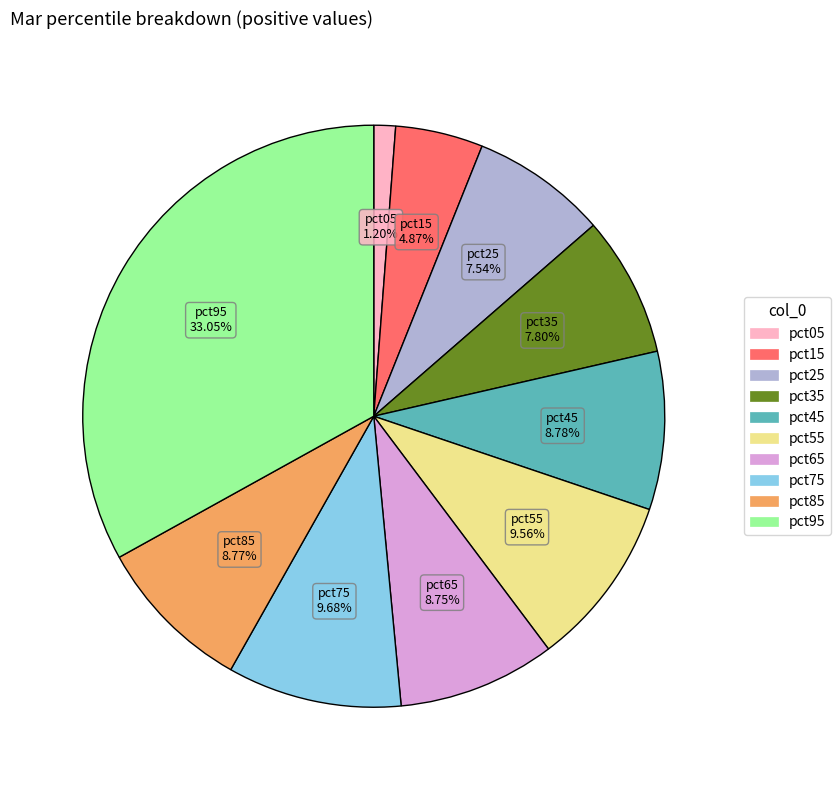

Between pct55 and pct05, which is larger?

pct55